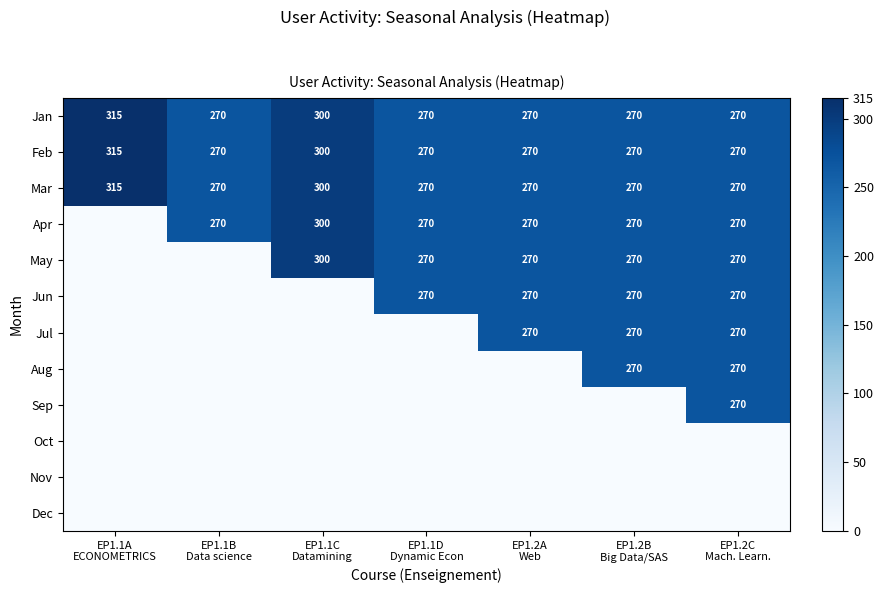

How many Mar values are between 270 and 300?

6